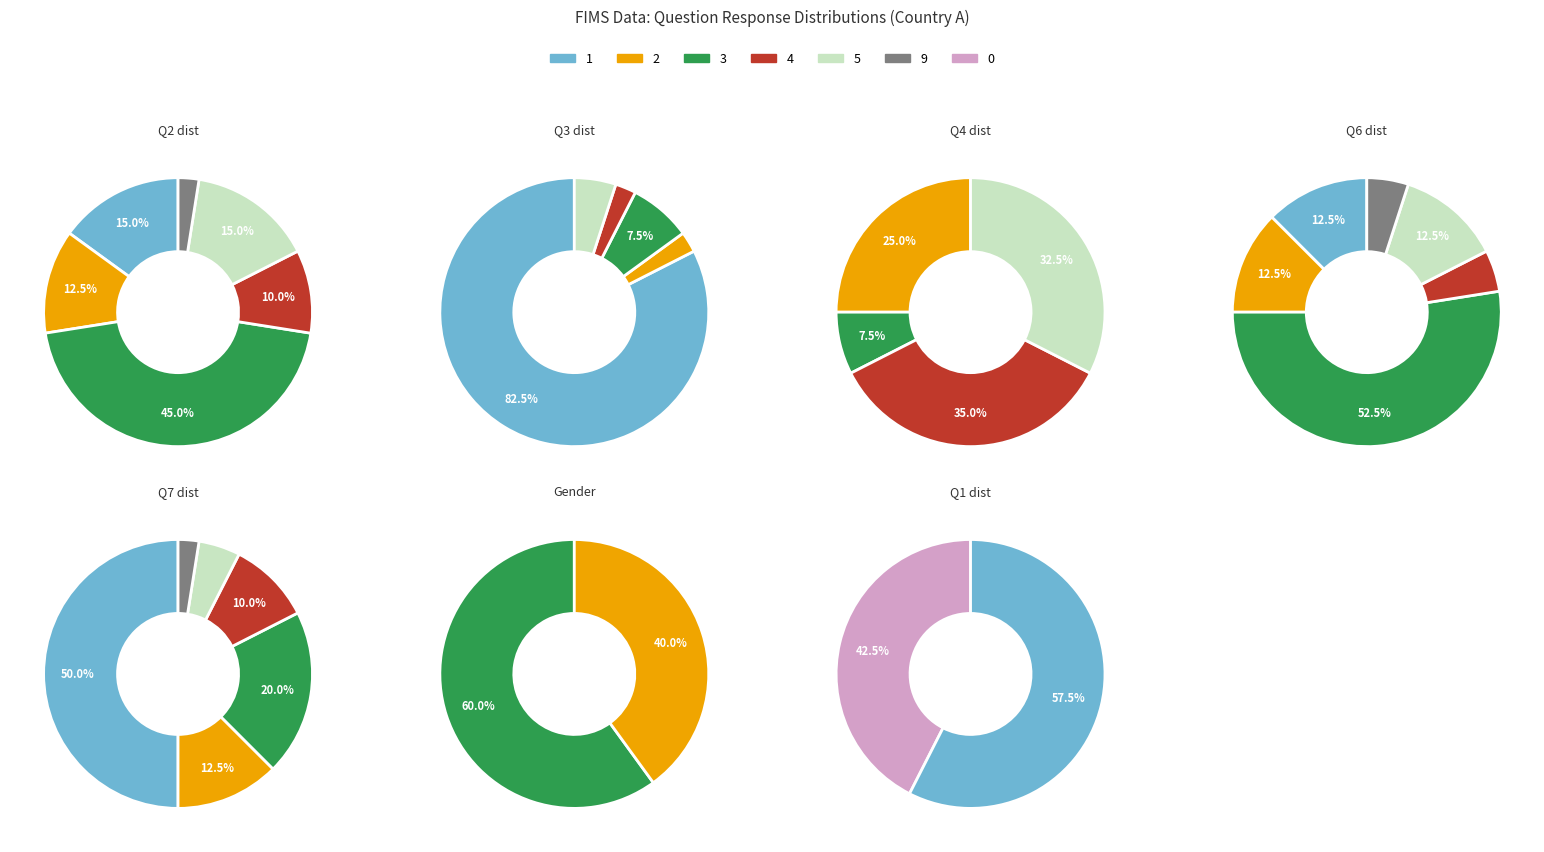

How many slices are in this pie chart?

7